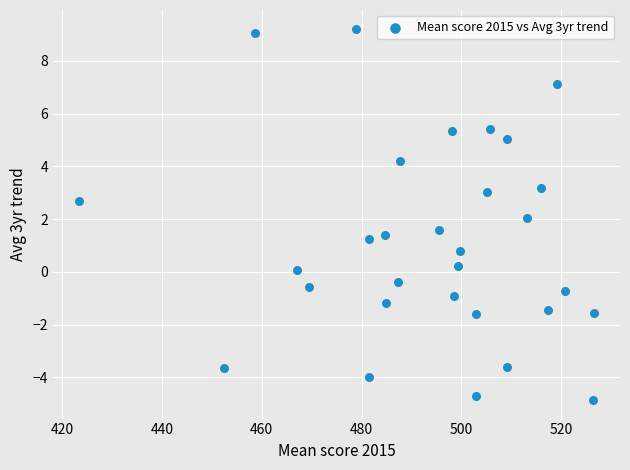

What is the range of Y values (max minus min)?

14.1